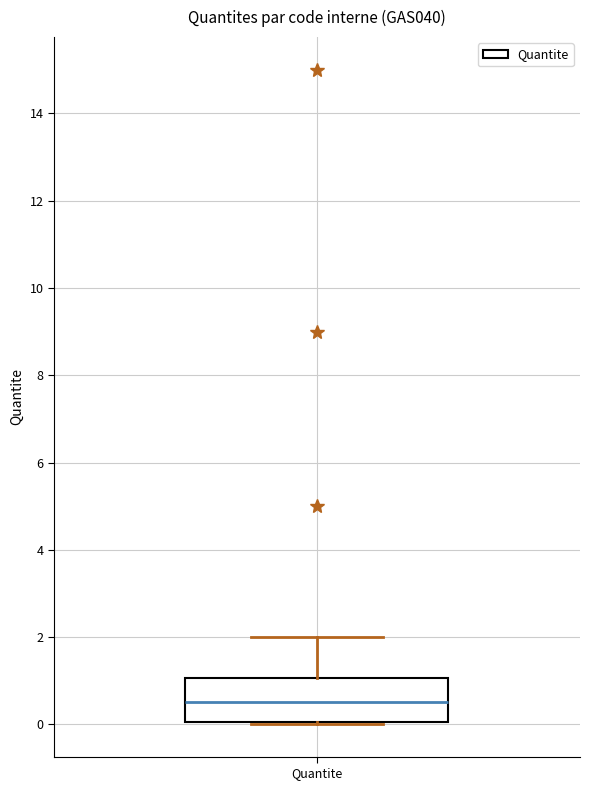

Read this box plot against the y-axis: the position of the median line, the range covered by the box, and the ends of both whiskers. The values are not printed on the chart, so give them approximately, as read against the axis.

median 0.6, box 0.0 to 1.0, whiskers 0.0 to 2.0